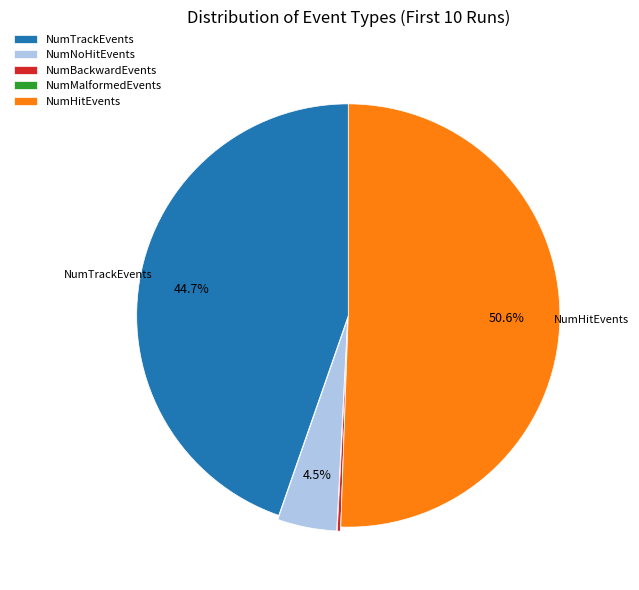

What is the ratio of the value at NumNoHitEvents to the value at NumTrackEvents?

0.1